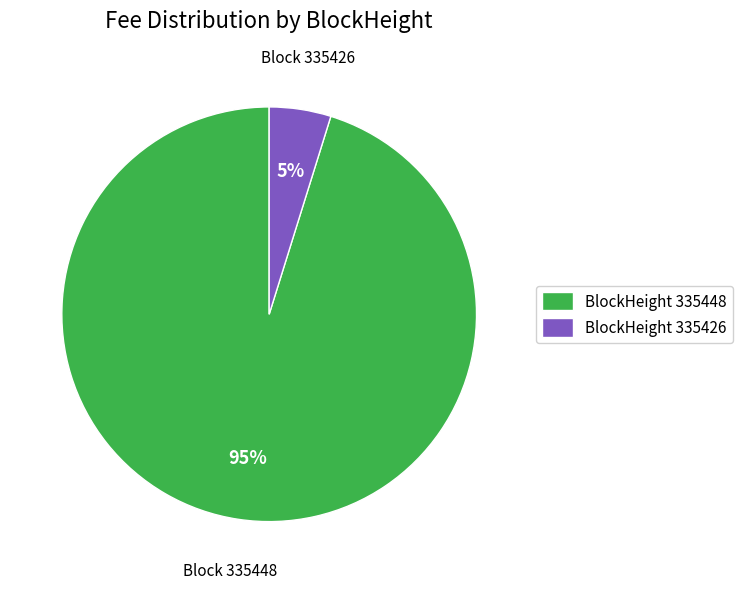

Which has a higher value, BlockHeight 335448 or BlockHeight 335426?

BlockHeight 335448